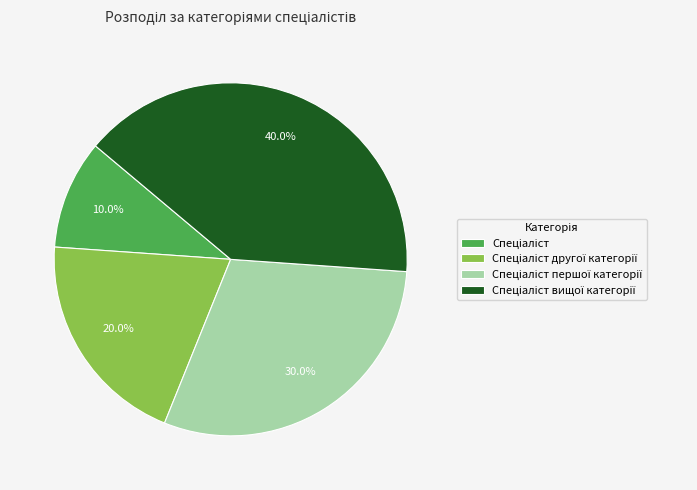

How many segments does this pie chart have?

4